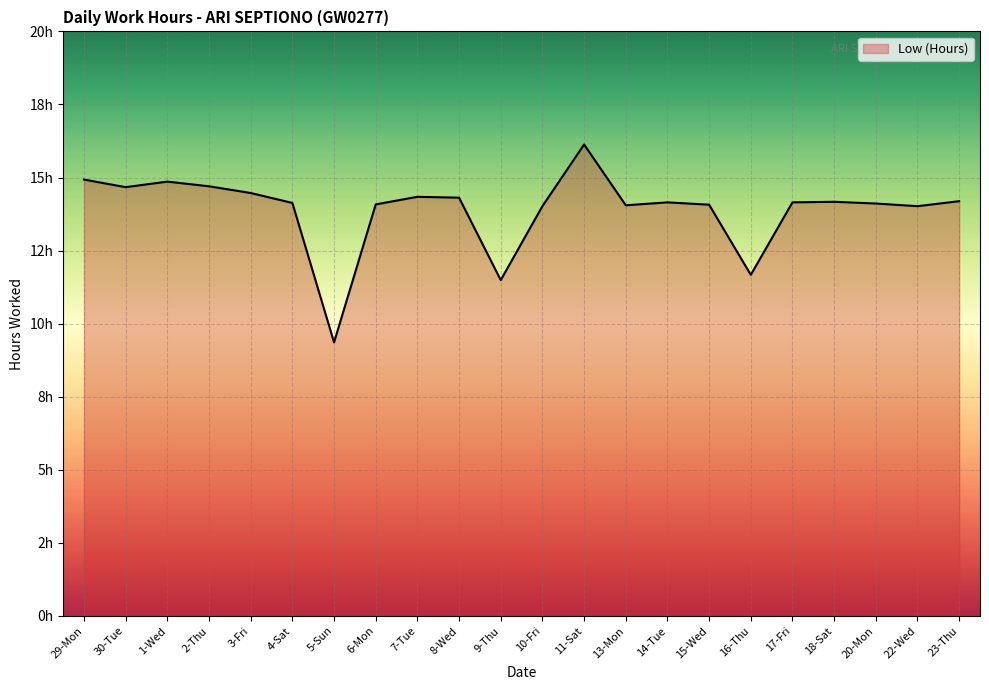

Does the chart display data point markers on the line(s)?

No